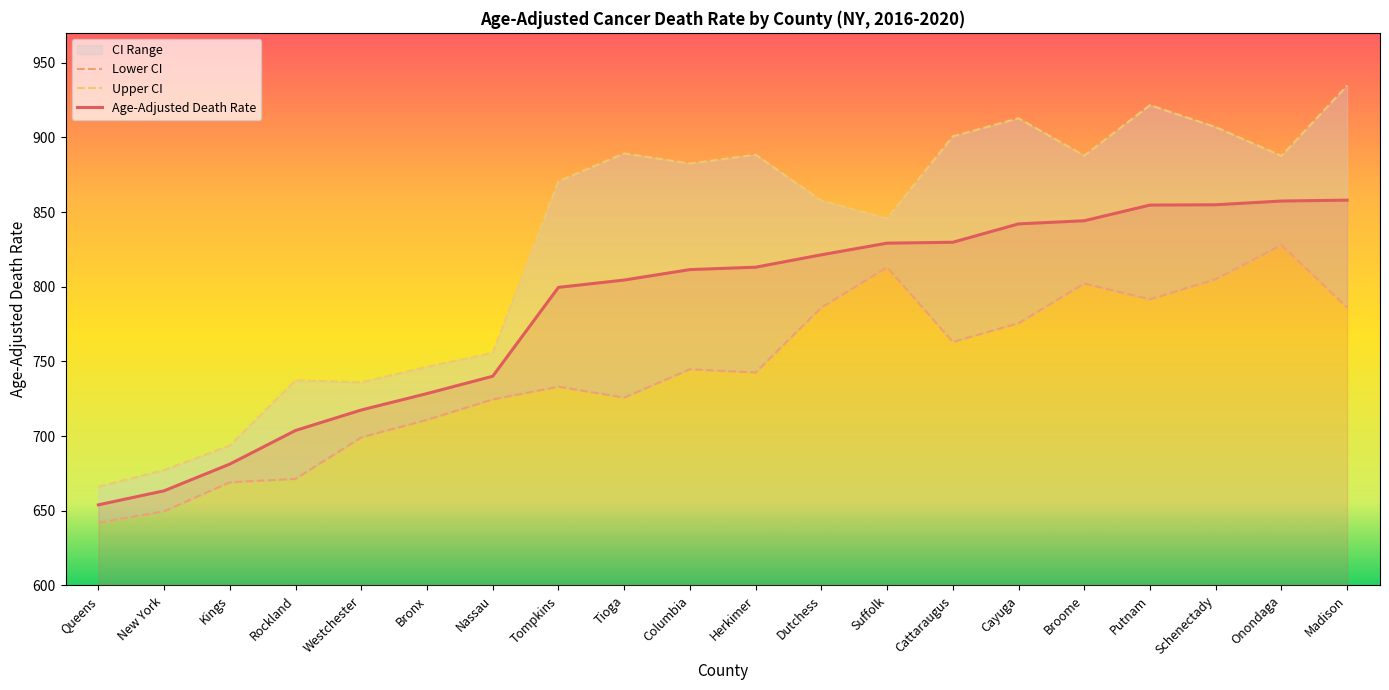

What position from the left is Suffolk?

13